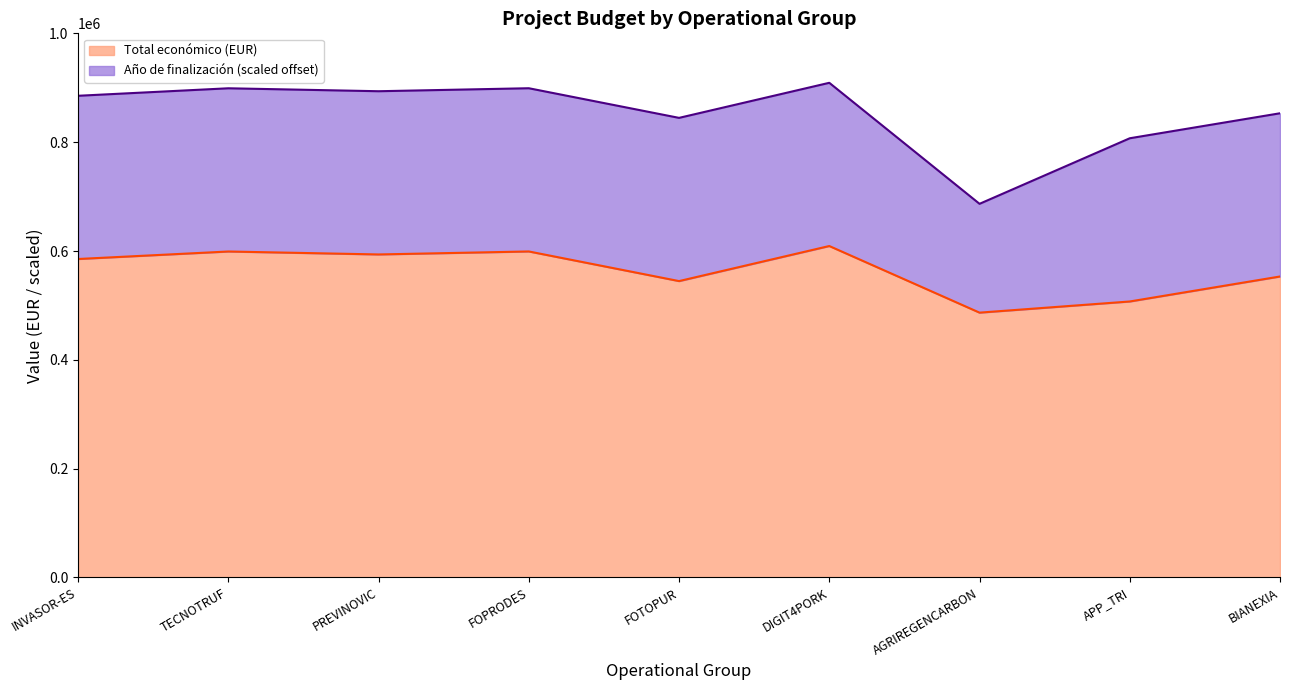

Does the chart have visible grid lines?

No